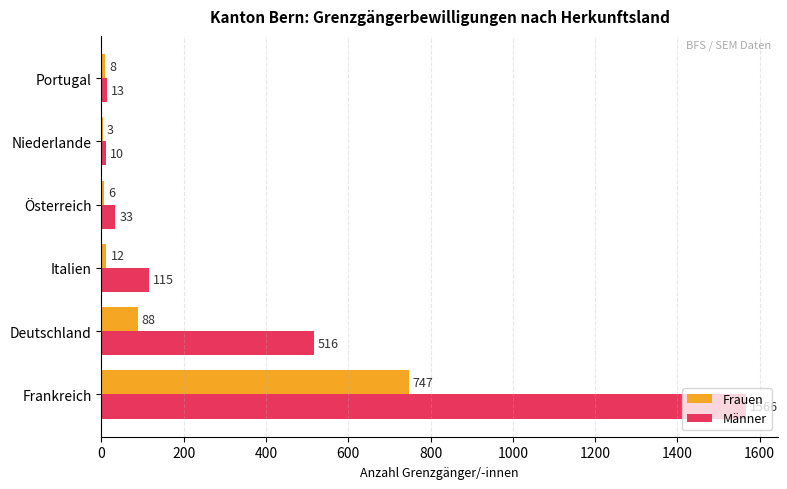

What is the sum of the Frauen values at Italien and Österreich?

18